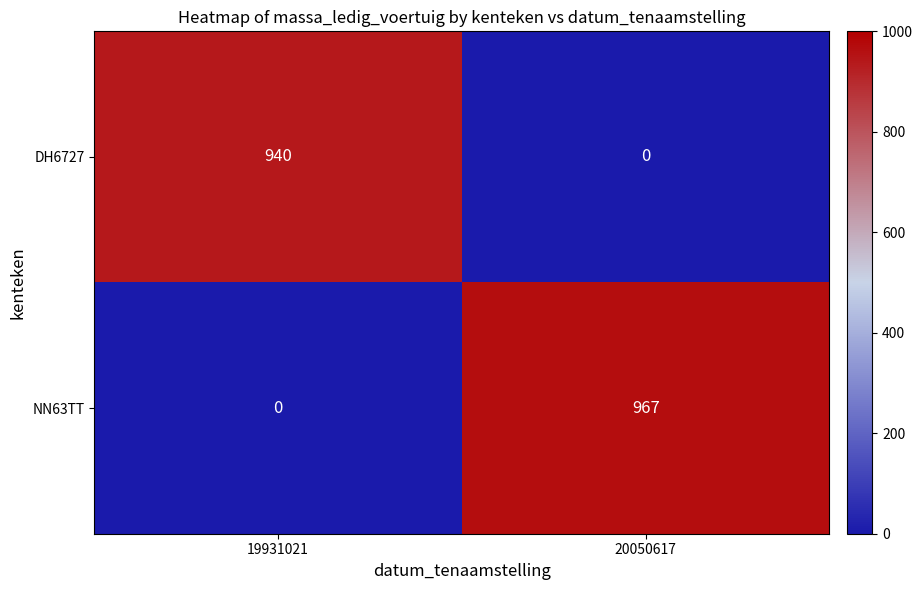

Reading left to right, list all the values displayed in this chart.

DH6727: 940	0
NN63TT: 0	967